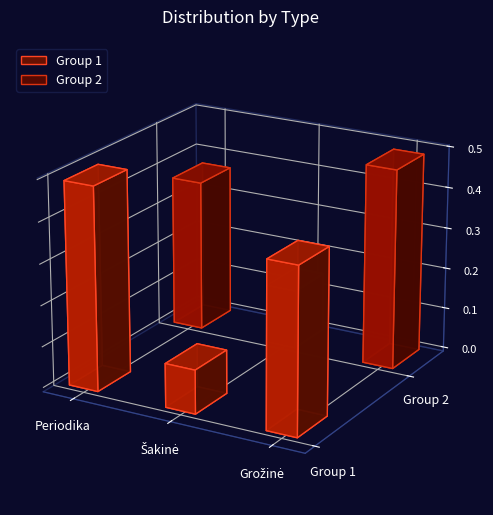

What is the greatest value displayed?

0.5